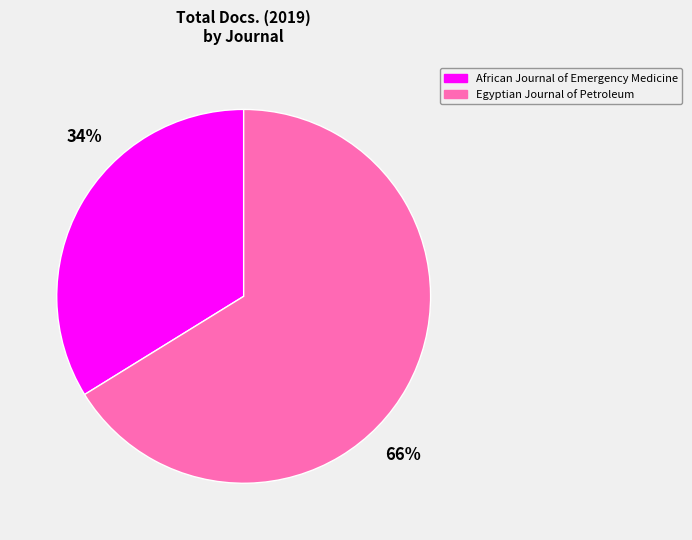

What is the ratio of the value at African Journal of Emergency Medicine to the value at Egyptian Journal of Petroleum?

0.5